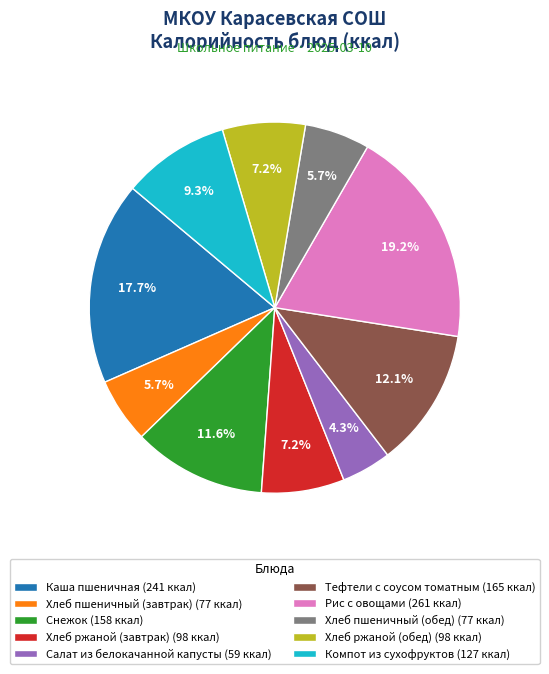

Which has a higher value, Хлеб ржаной (обед) (98 ккал) or Снежок (158 ккал)?

Снежок (158 ккал)